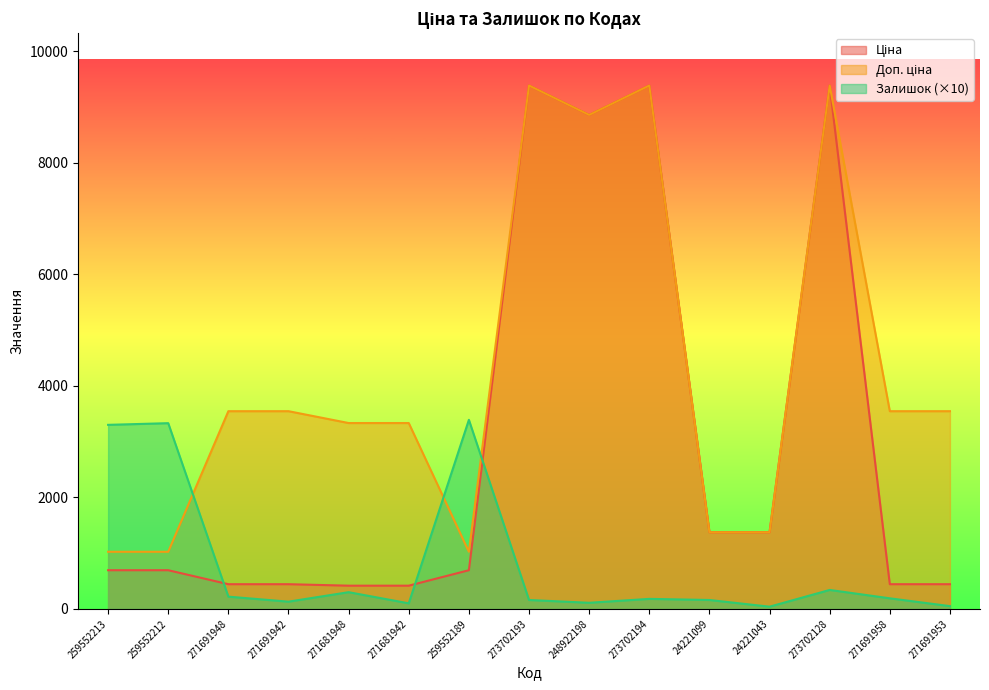

What is the value of the Доп. ціна point at the 2nd from the left?

1024.6